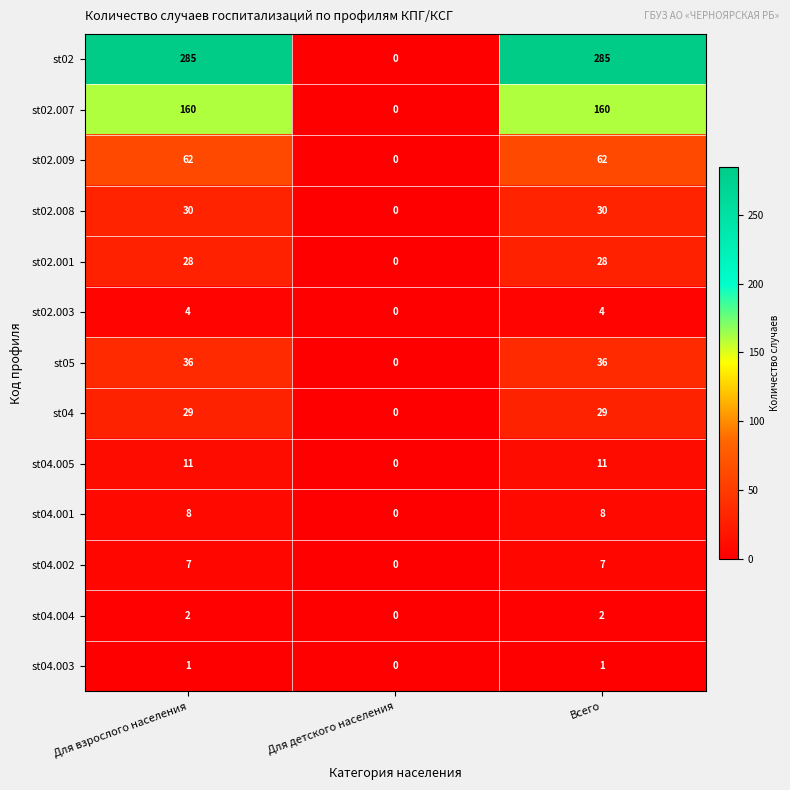

Is the value of st02.001 at Для детского населения greater than the value of st04 at Всего?

No